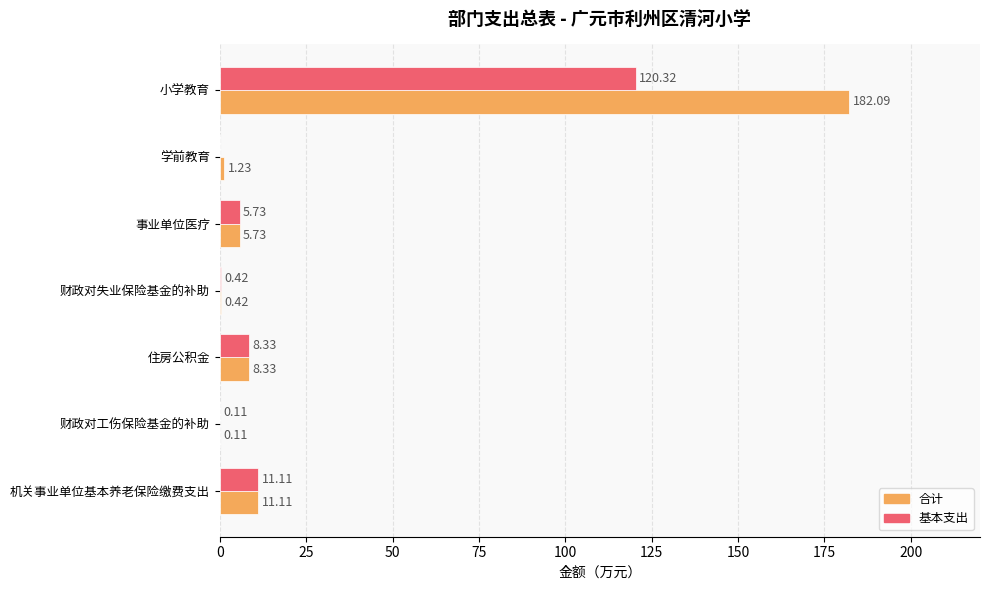

Which label corresponds to the largest value in the chart?

小学教育